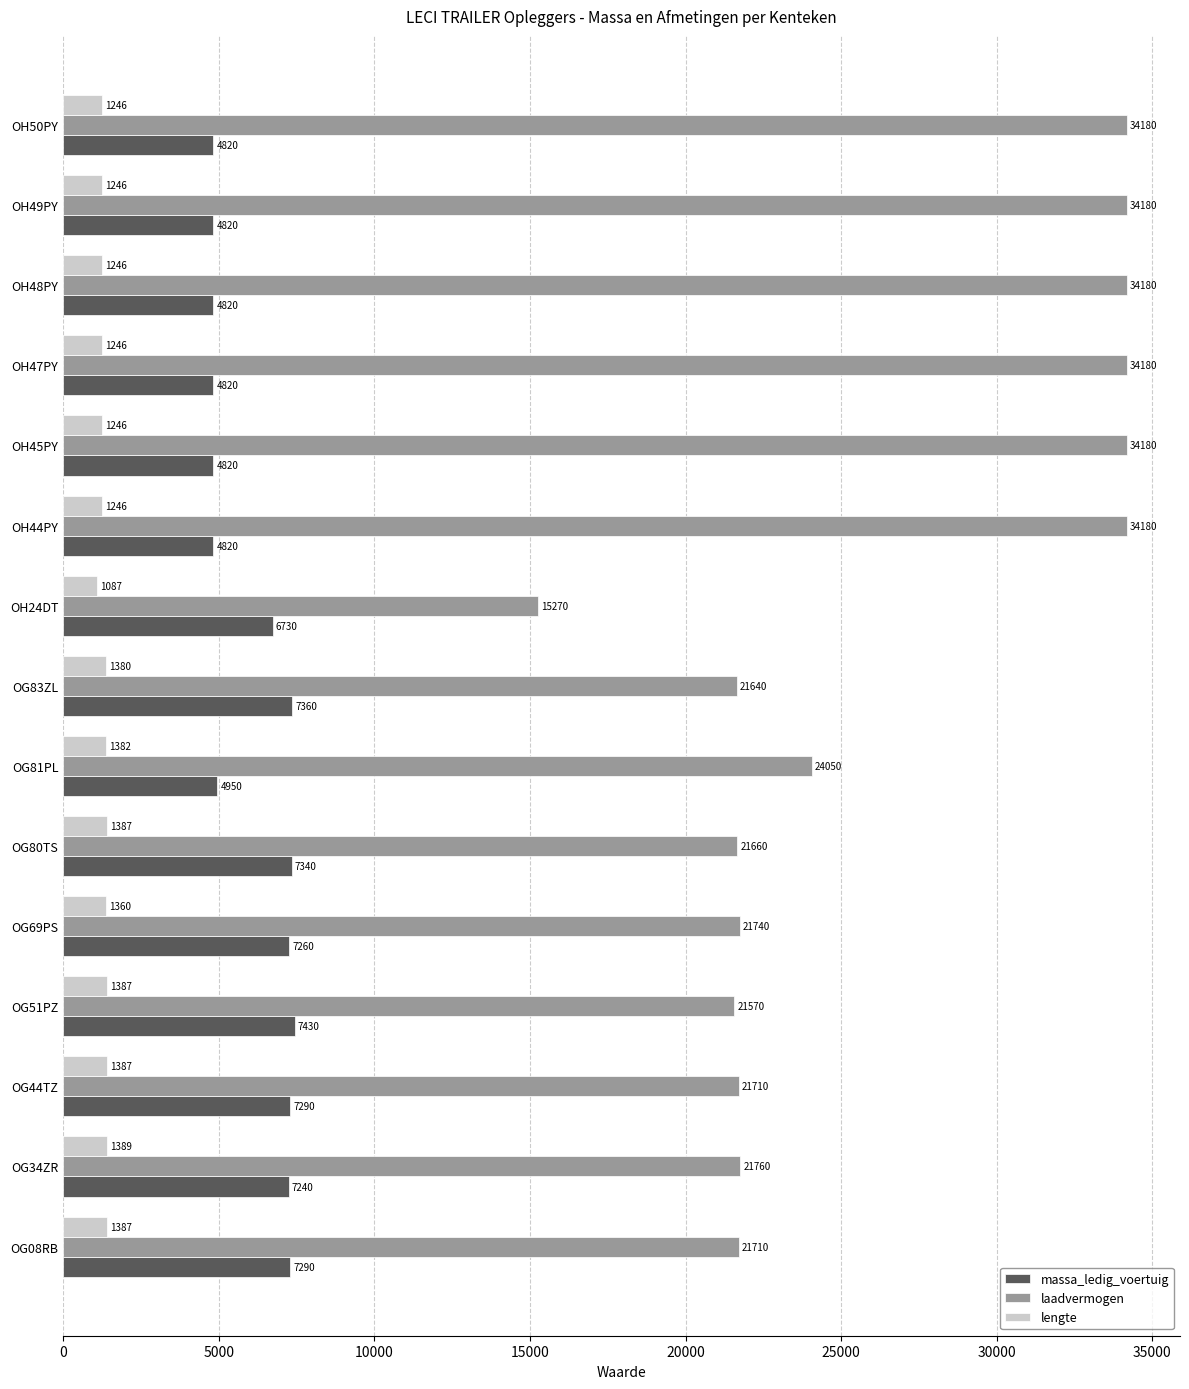

How many series are shown in this chart?

3